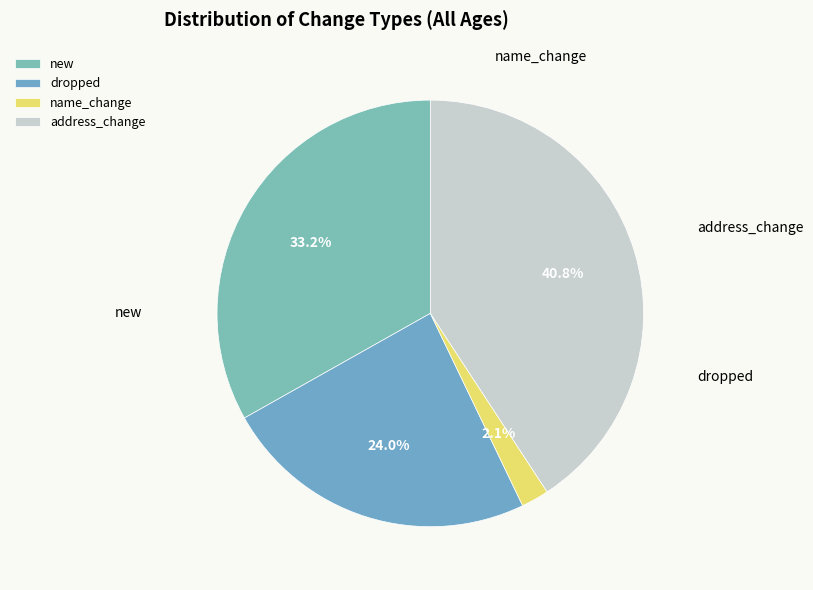

Combined, do new and name_change account for over 50%?

No